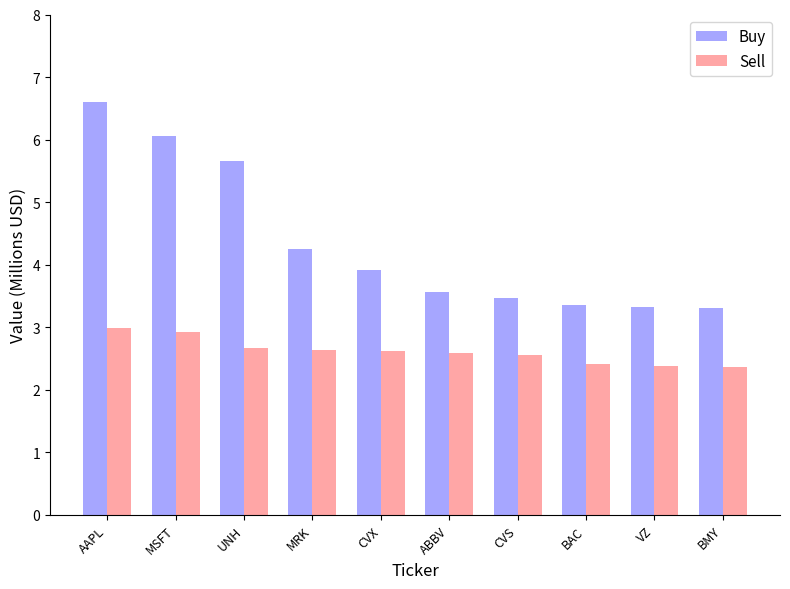

What is the greatest value displayed?

6.6